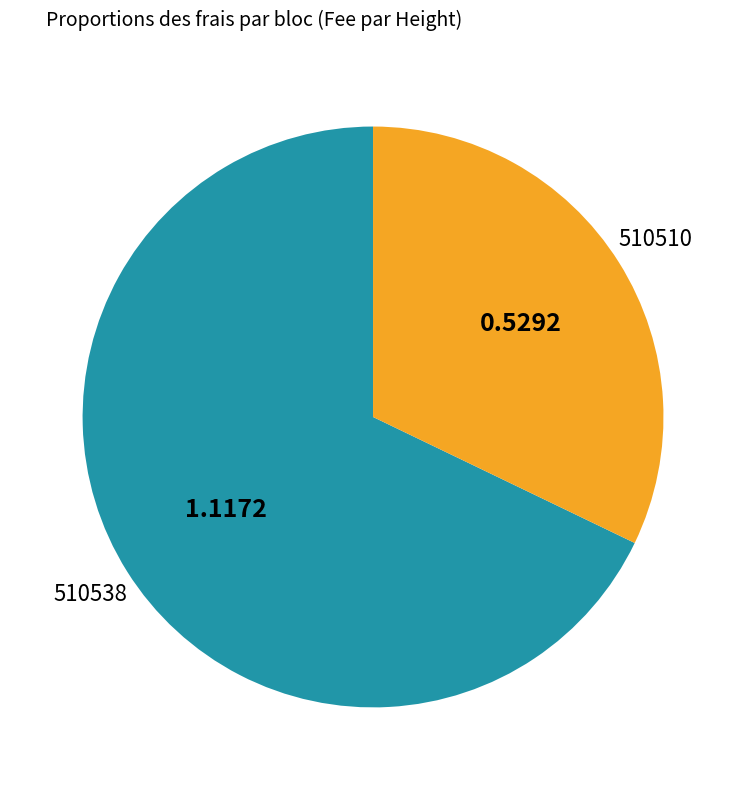

Is there any slice that represents more than half of the pie?

Yes